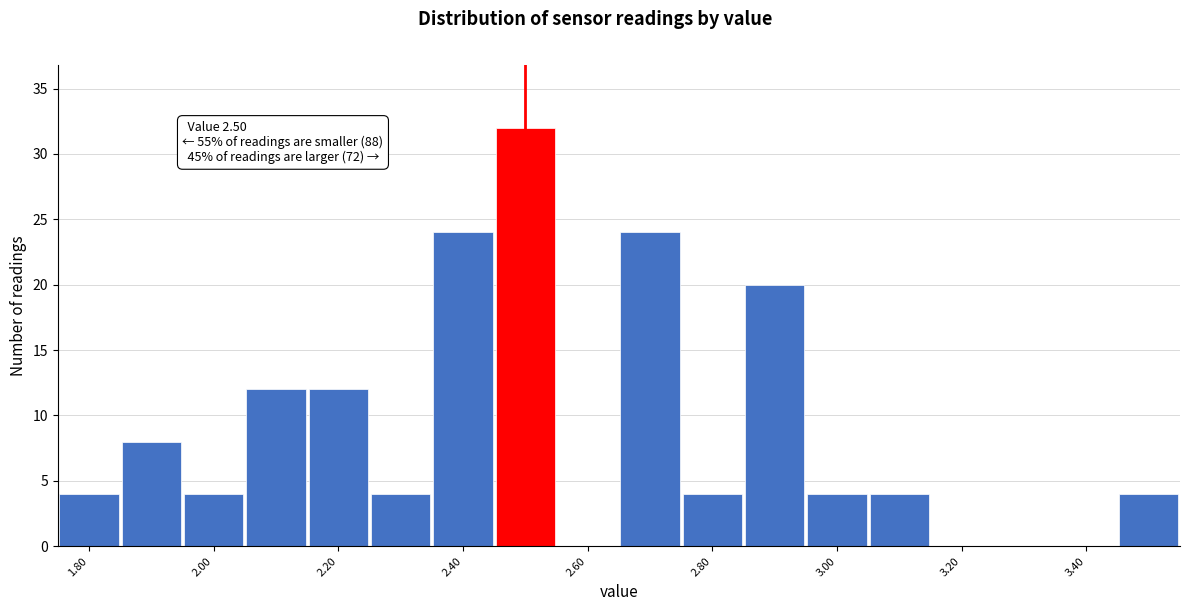

Which range on the x-axis has the tallest bar?

2.45 to 2.55